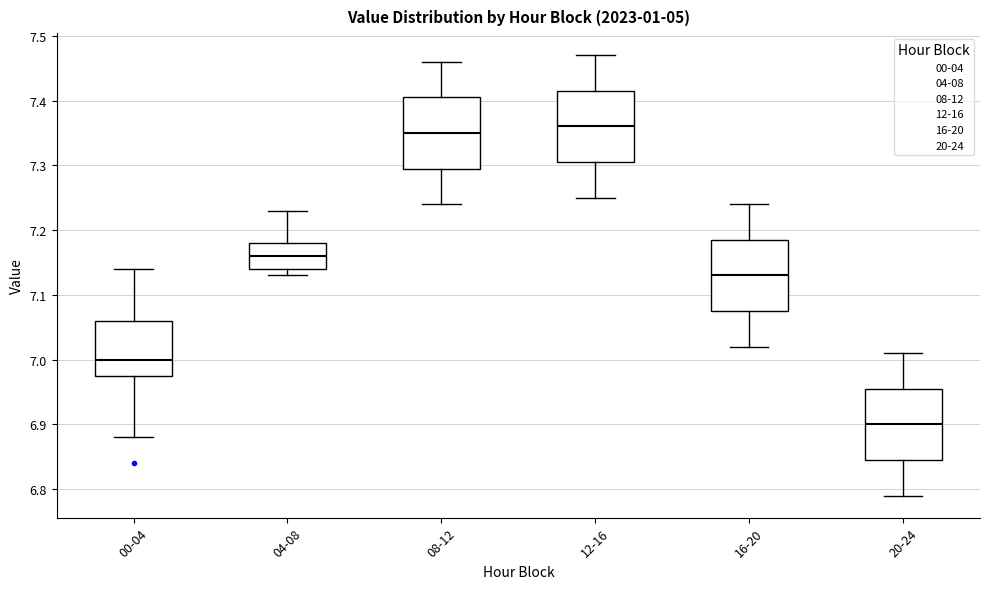

Reading left to right, read every box against the y-axis: the position of its median line, the range the box covers, and the ends of its whiskers. The values are not printed on the chart, so give them approximately, as read against the axis.

00-04: median 7.00, box 6.98 to 7.06, whiskers 6.88 to 7.14
04-08: median 7.16, box 7.14 to 7.18, whiskers 7.13 to 7.23
08-12: median 7.35, box 7.30 to 7.41, whiskers 7.24 to 7.46
12-16: median 7.36, box 7.31 to 7.42, whiskers 7.25 to 7.47
16-20: median 7.13, box 7.08 to 7.19, whiskers 7.02 to 7.24
20-24: median 6.90, box 6.85 to 6.96, whiskers 6.79 to 7.01